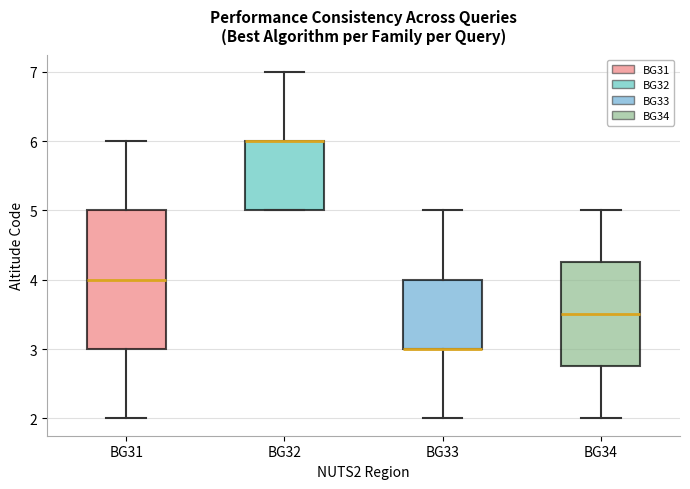

Reading left to right, read every box against the y-axis: the position of its median line, the range the box covers, and the ends of its whiskers. The values are not printed on the chart, so give them approximately, as read against the axis.

BG31: median 4.0, box 3.0 to 5.0, whiskers 2.0 to 6.0
BG32: median 6.0 (drawn on the box's upper edge), box 5.0 to 6.0, whiskers 5.0 to 7.0
BG33: median 3.0 (drawn on the box's lower edge), box 3.0 to 4.0, whiskers 2.0 to 5.0
BG34: median 3.5, box 2.8 to 4.3, whiskers 2.0 to 5.0